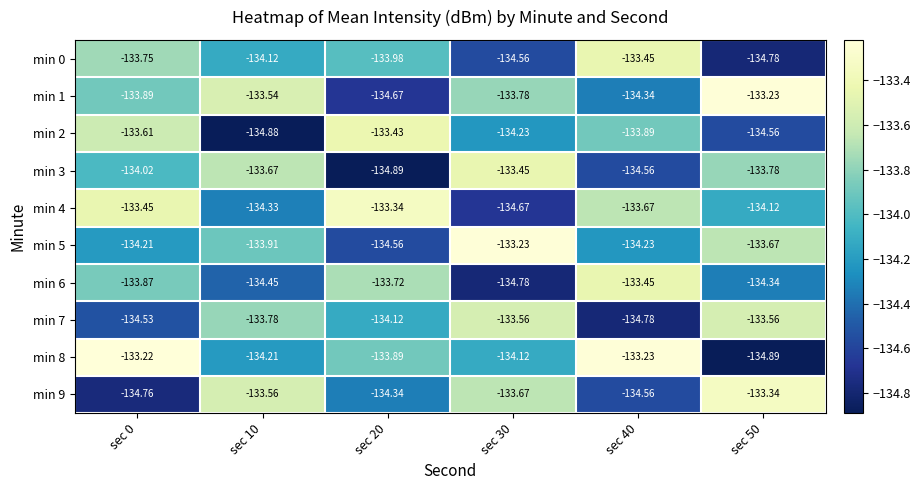

At which category is the sum across all series the highest?

sec 0